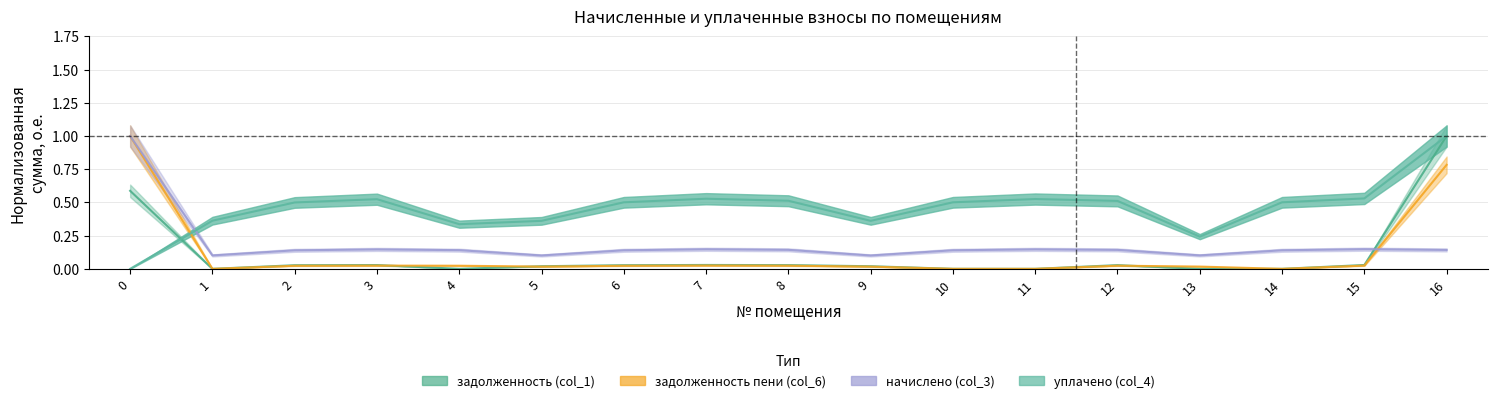

Rank the series at 15 from lowest to highest value.

задолженность пени (col_6), задолженность (col_1), начислено (col_3), уплачено (col_4)